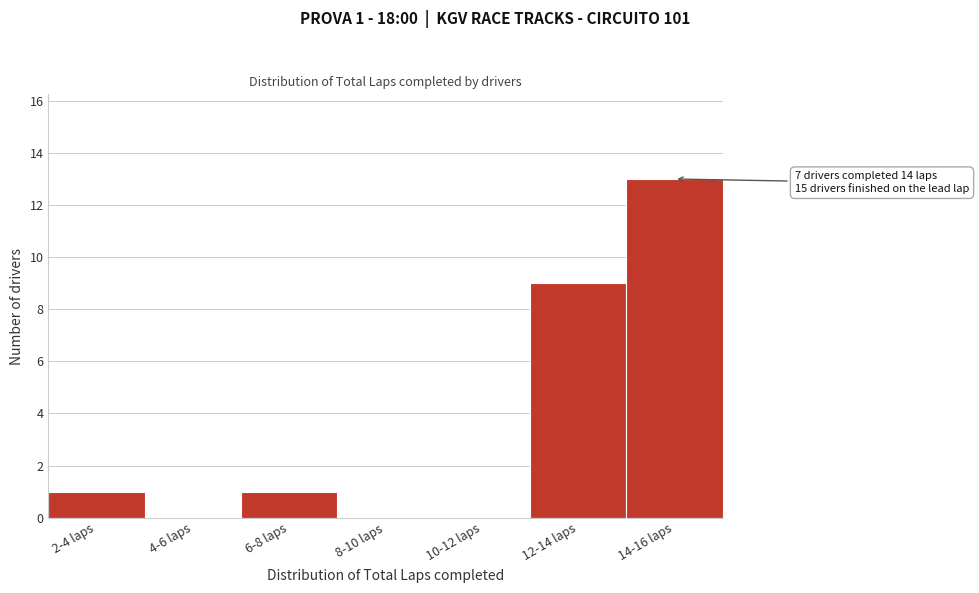

Reading right to left, transcribe all the data shown in this chart.

14-16 laps=13	12-14 laps=9	10-12 laps=0	8-10 laps=0	6-8 laps=1	4-6 laps=0	2-4 laps=1